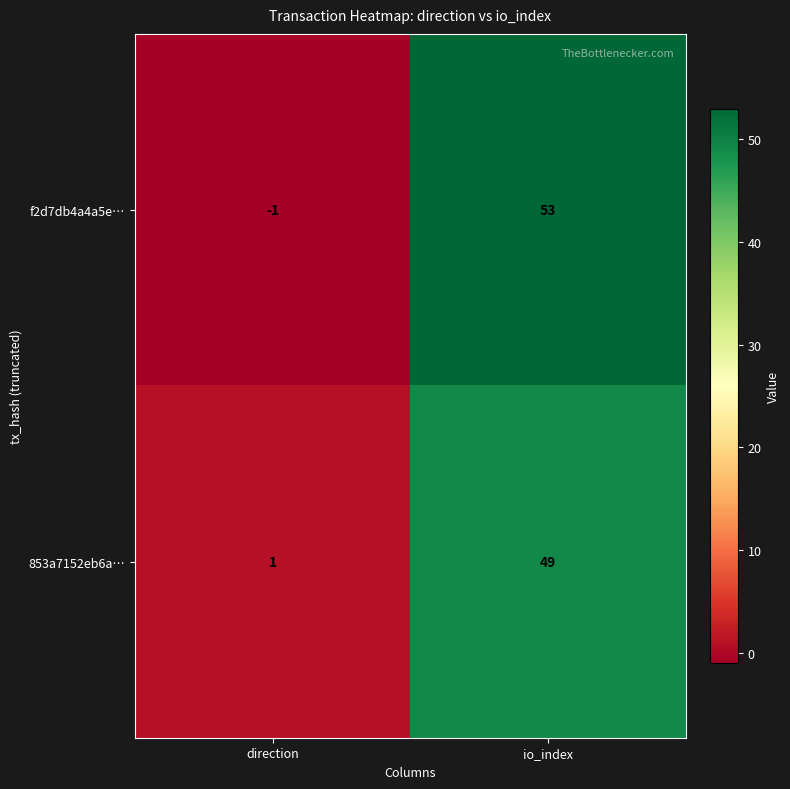

True or false: 853a7152eb6a… has a value of 1 at direction.

True